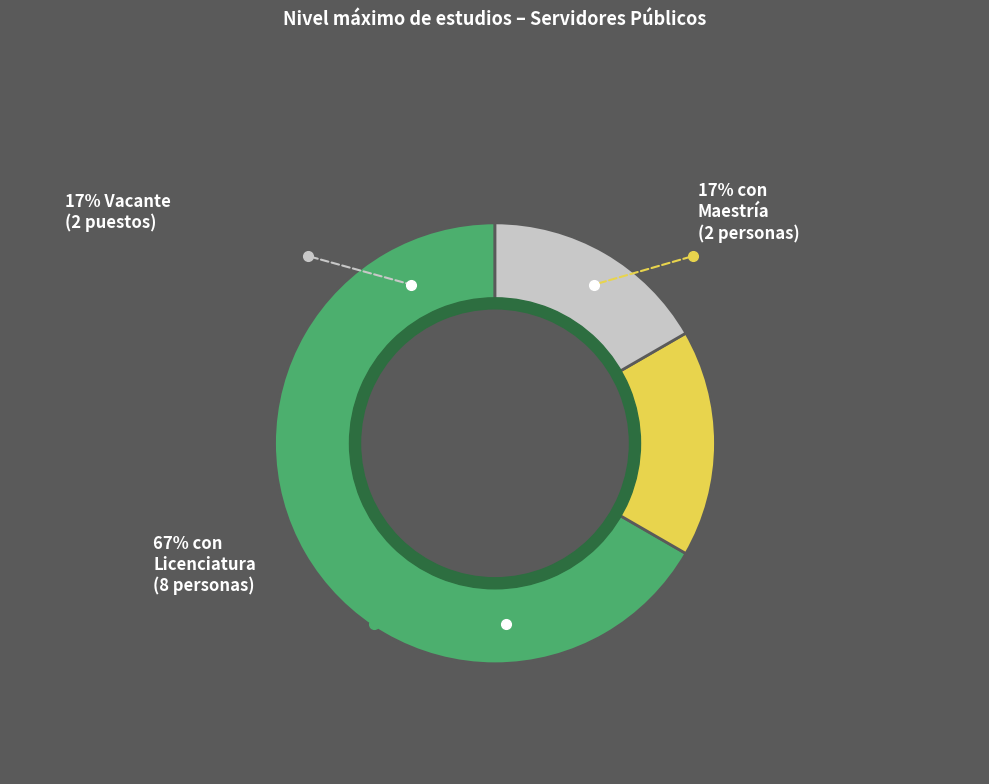

Which category has the biggest portion of the pie?

Licenciatura